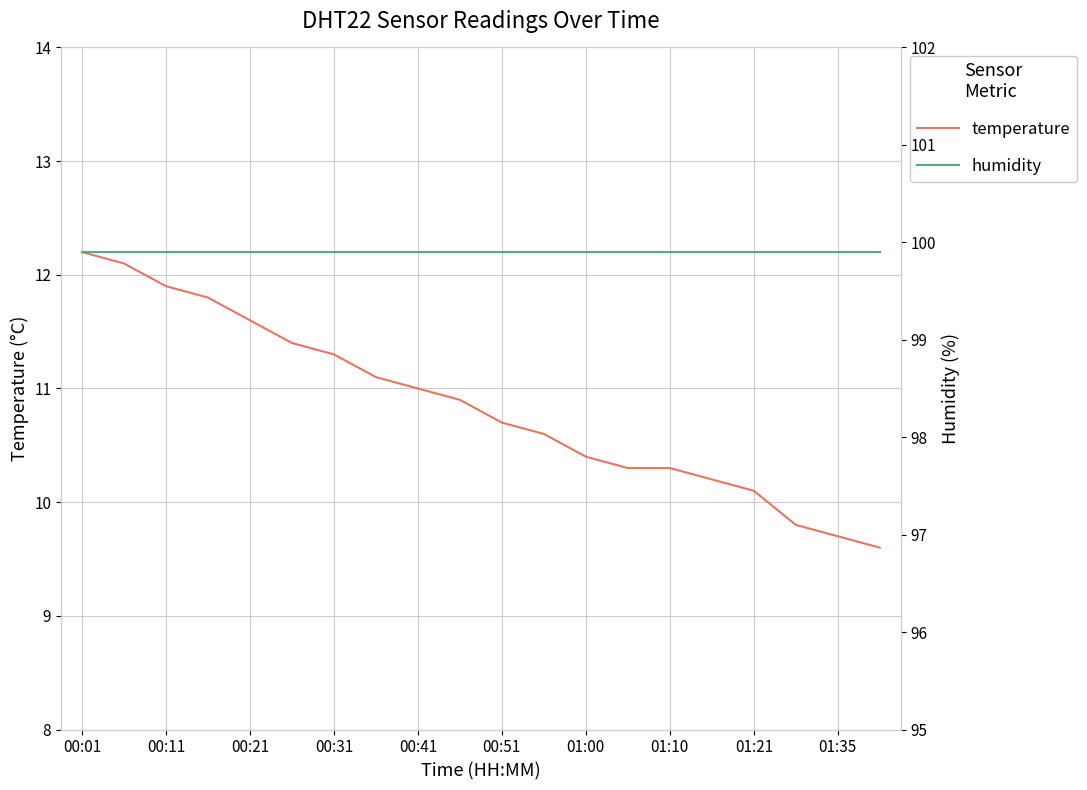

What are all the series names shown in the legend?

temperature, humidity